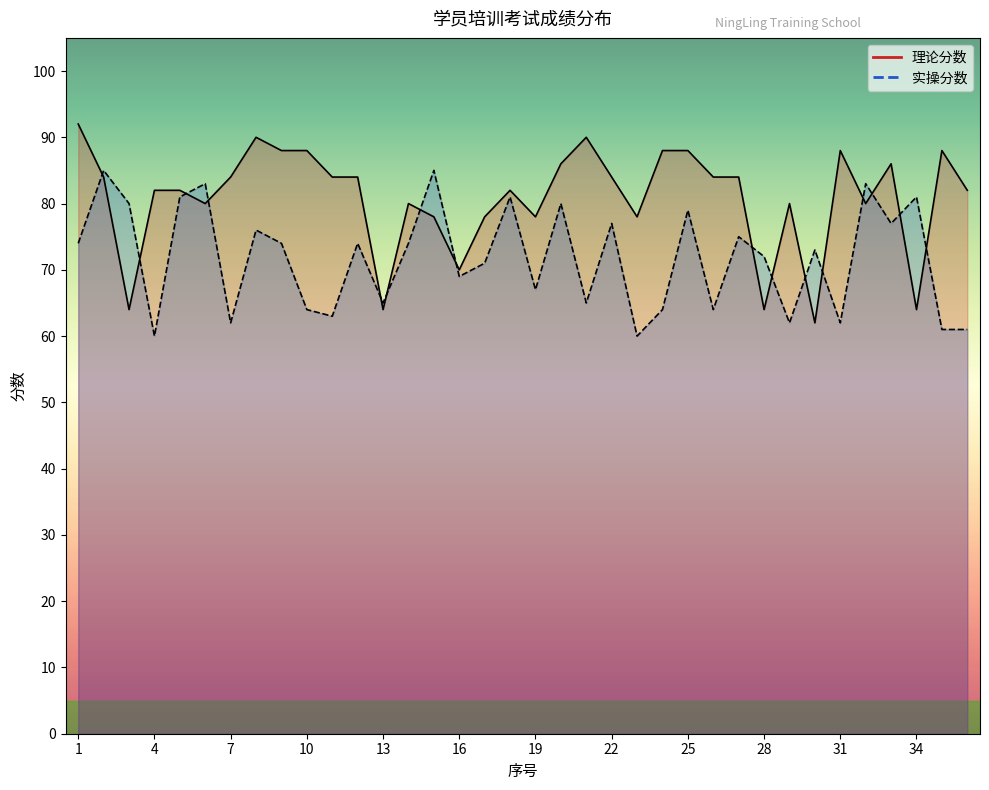

Reading left to right, extract all data points from this chart.

理论分数: 92	84	64	82	82	80	84	90	88	88	84	84	64	80	78	70	78	82	78	86	90	84	78	88	88	84	84	64	80	62	88	80	86	64	88	82
实操分数: 74	85	80	60	81	83	62	76	74	64	63	74	65	74	85	69	71	81	67	80	65	77	60	64	79	64	75	72	62	73	62	83	77	81	61	61